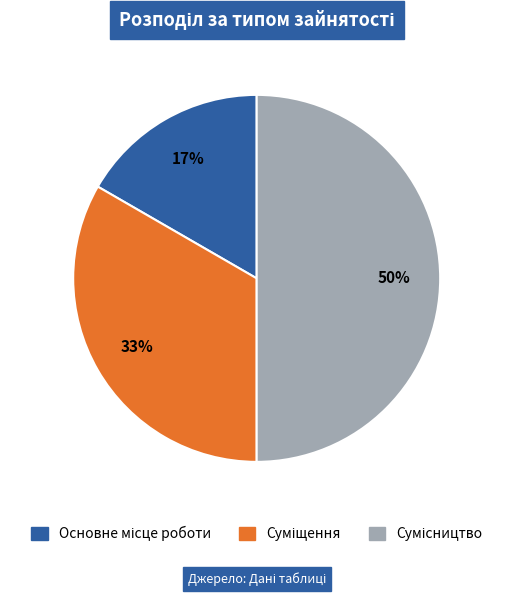

Count the number of slices in the pie.

3